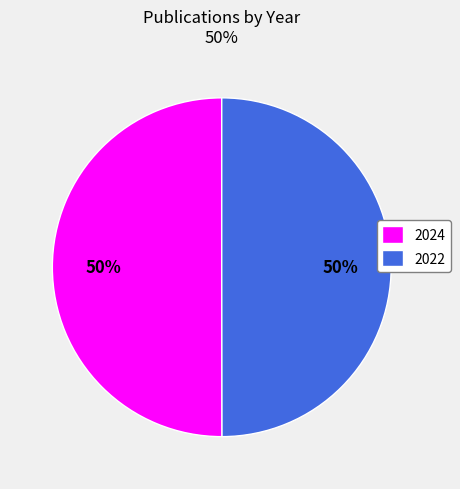

Do 2022 and 2024 together represent more than half of the pie?

Yes